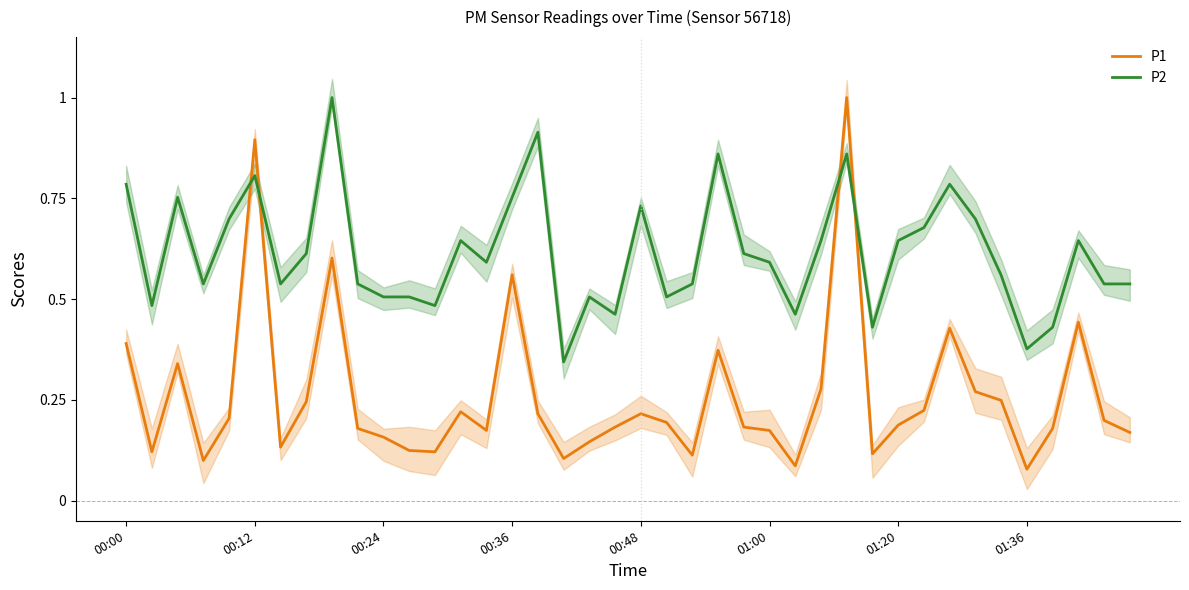

What is the greatest value displayed?

1.0